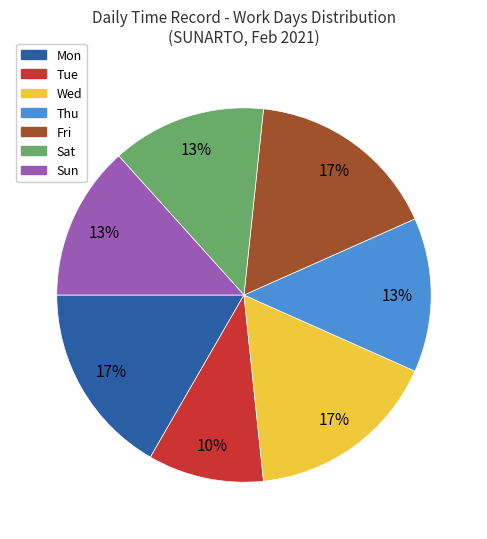

Is the sum of Wed and Sun greater than half?

No